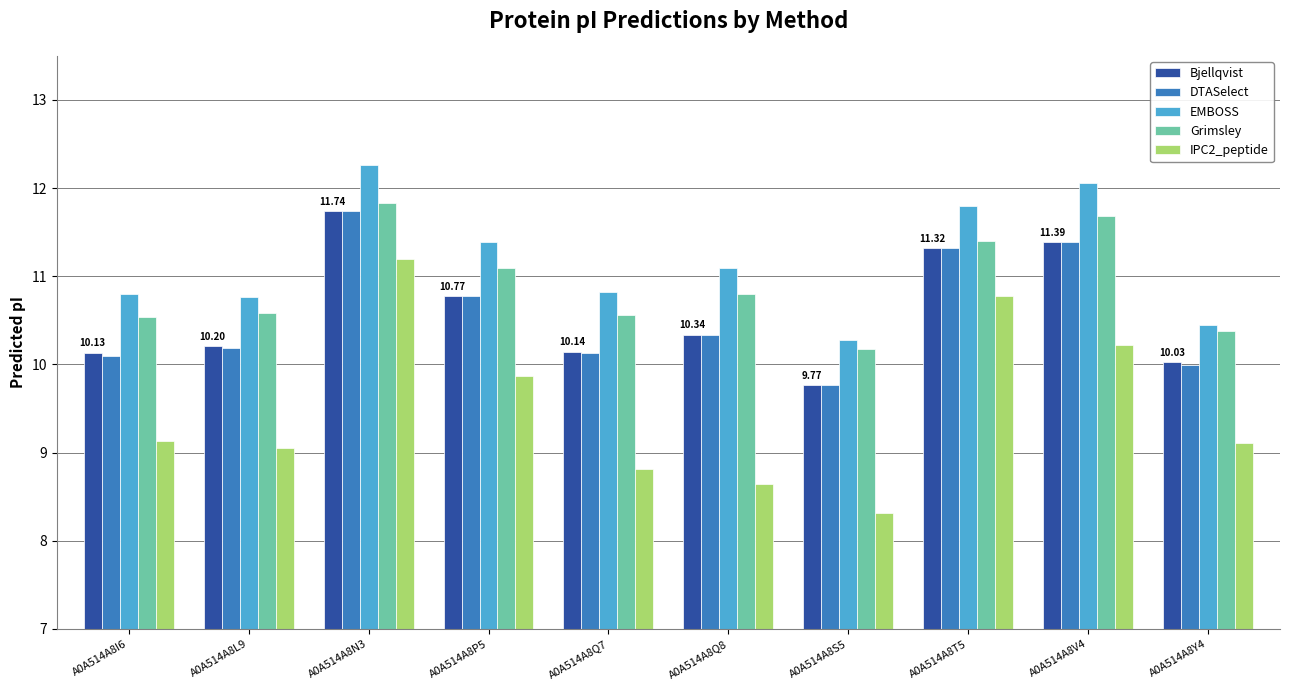

Which series has the largest total across all categories?

EMBOSS